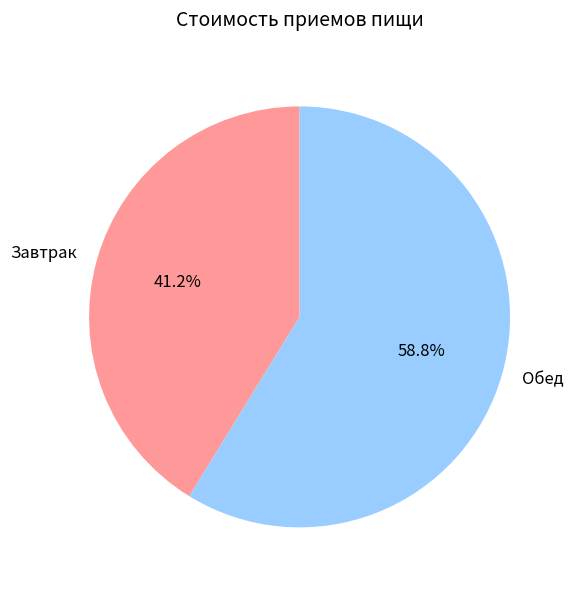

Which slice is the largest?

Обед